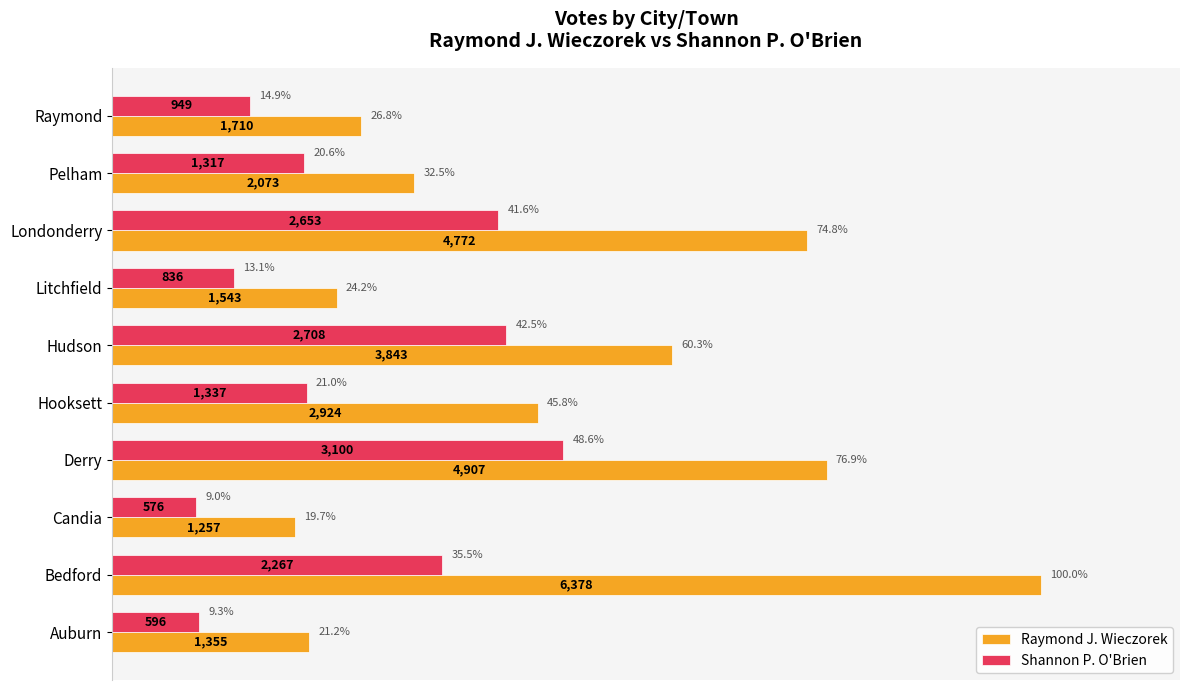

Is the value of Shannon P. O'Brien at Hudson greater than the value of Raymond J. Wieczorek at Raymond?

Yes